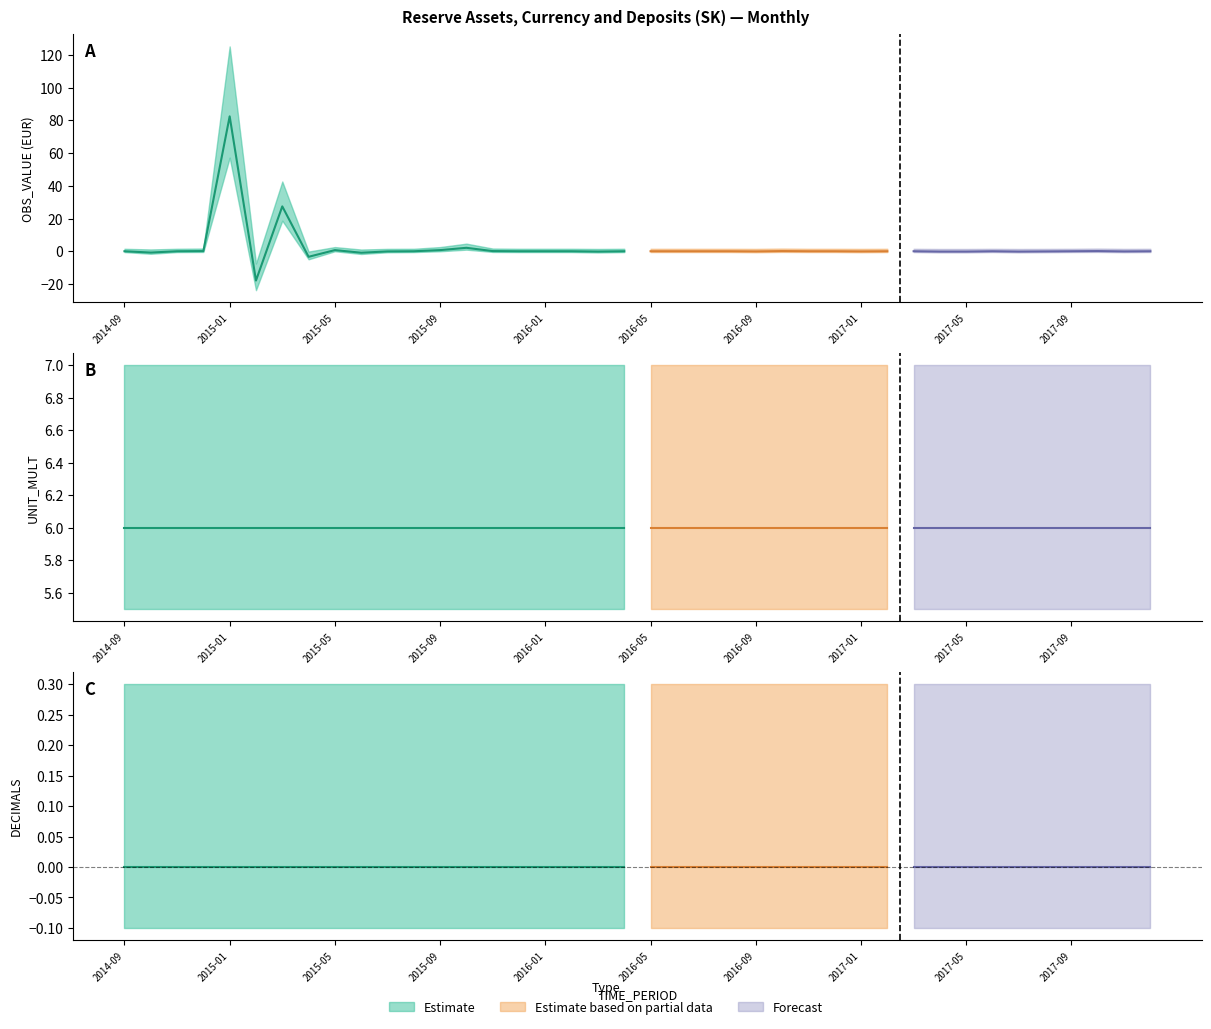

Between 2014-09 and 2017-01, which series saw the biggest shift?

OBS_VALUE